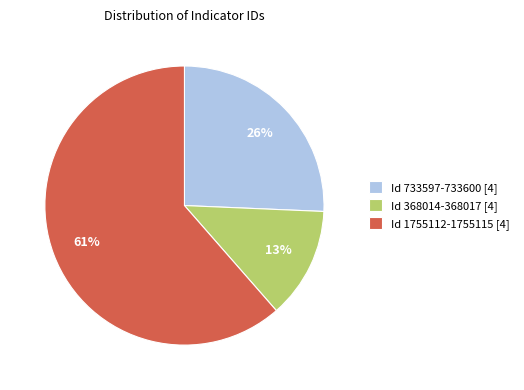

To the nearest percent, what is the average slice percentage?

33%